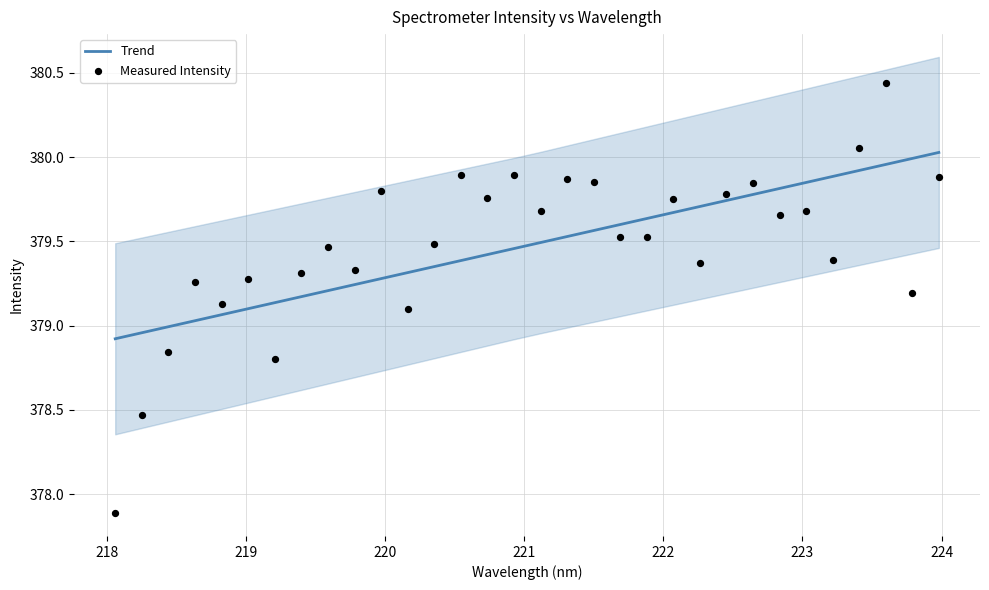

Is the value of Measured Intensity at 9 greater than the value of Trend at 14?

No